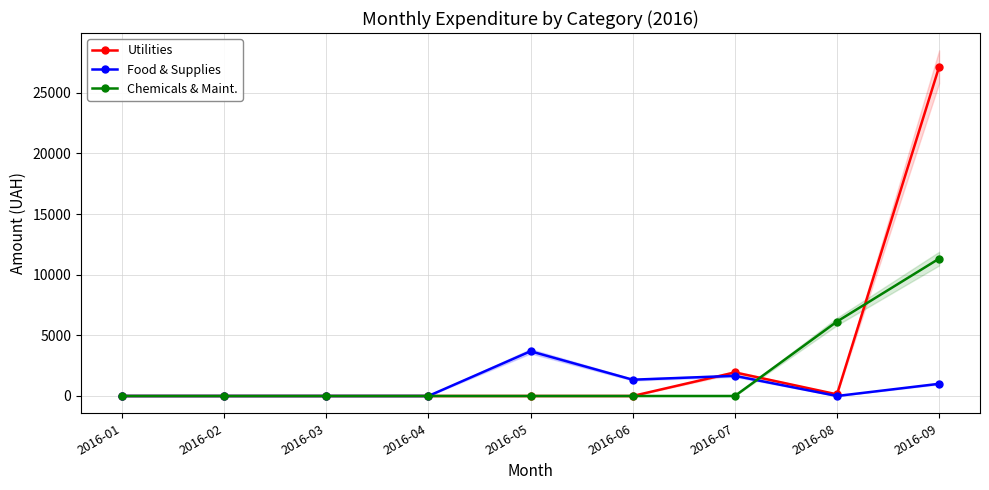

What is the average value of the Food & Supplies series?

855.7